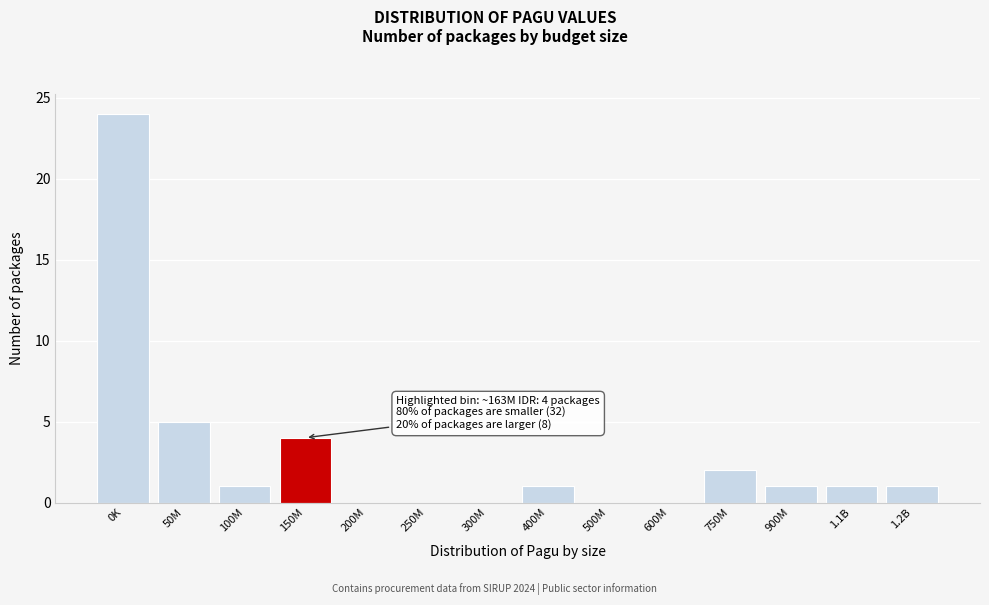

Reading left to right, list all the values displayed in this chart.

0K=24	50M=5	100M=1	150M=4	200M=0	250M=0	300M=0	400M=1	500M=0	600M=0	750M=2	900M=1	1.1B=1	1.2B=1